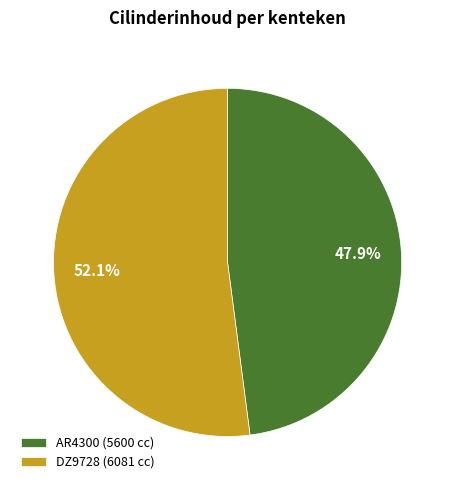

Rank the categories by value from highest to lowest.

DZ9728, AR4300